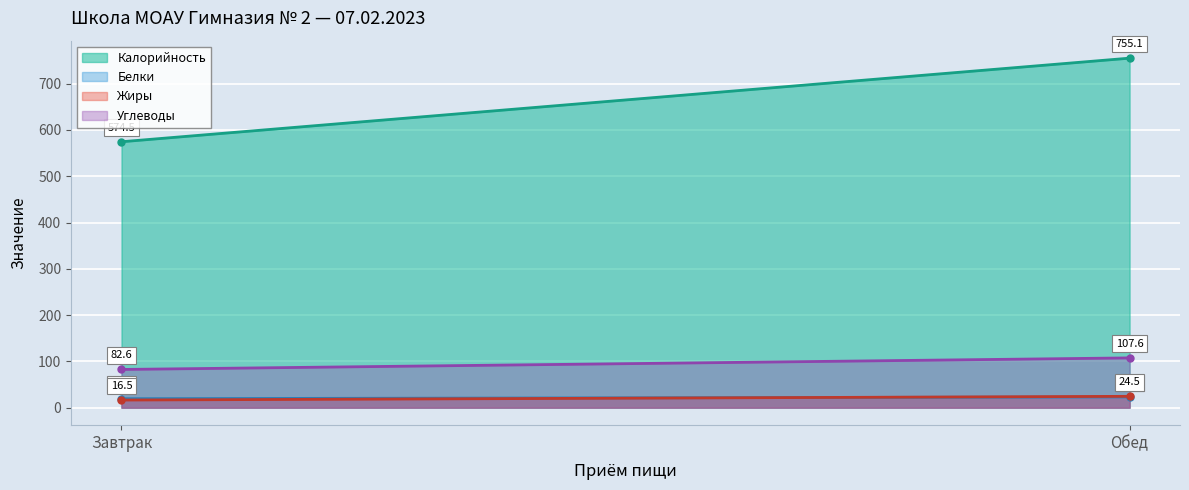

At which label does Белки reach its peak?

Обед